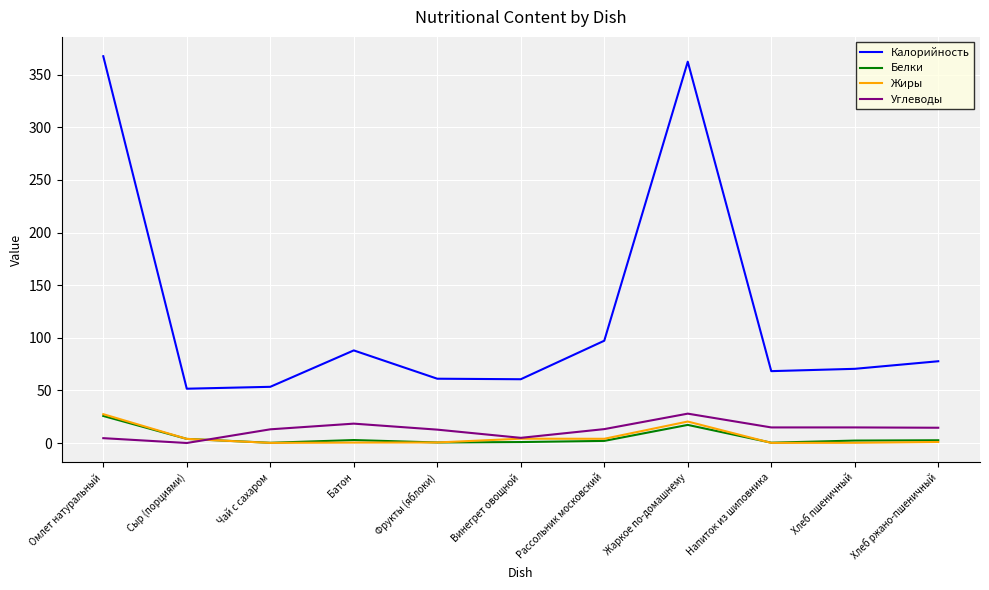

True or false: Жиры and Калорийность cross at least once.

False